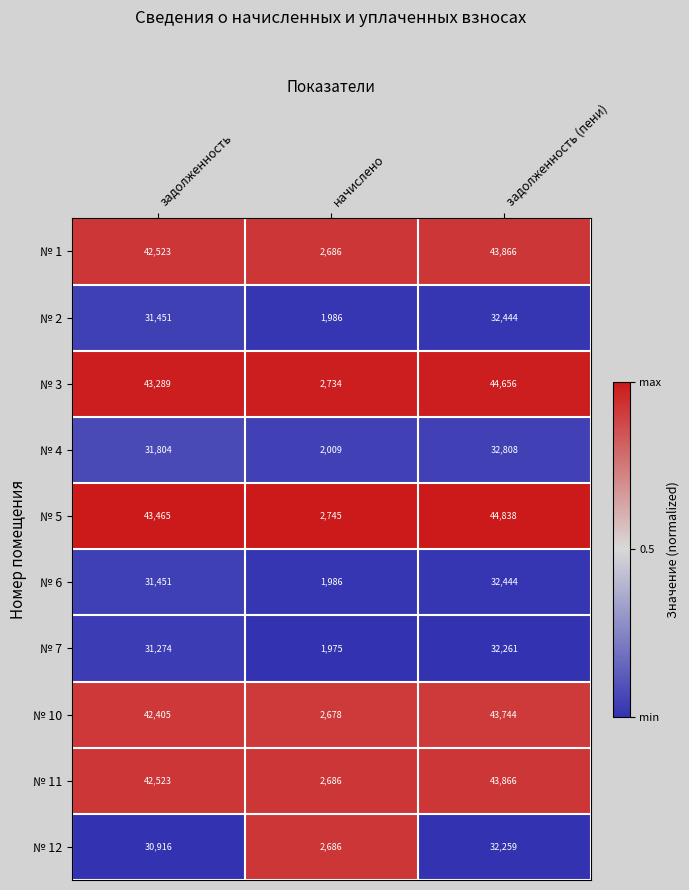

Which series has the widest spread of values?

№ 5